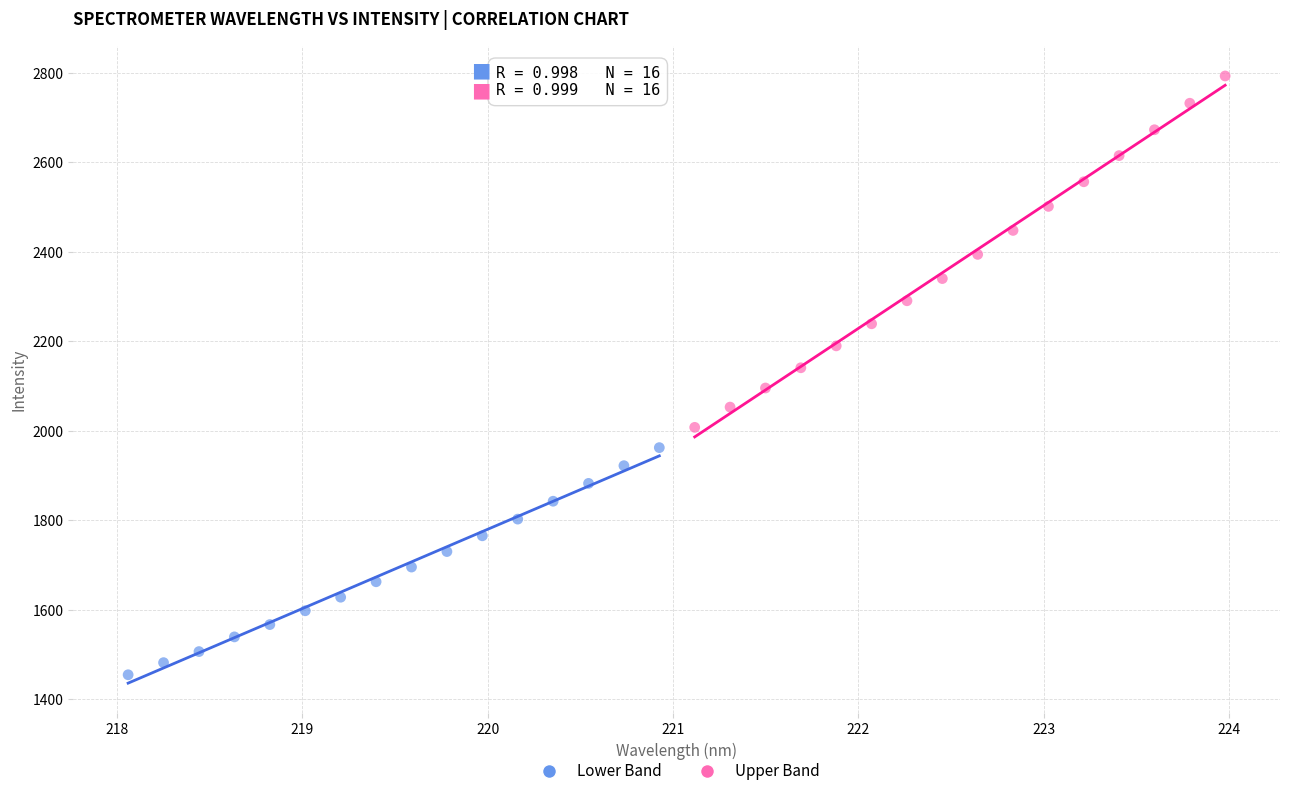

Which series contains the highest Y value?

Upper Band